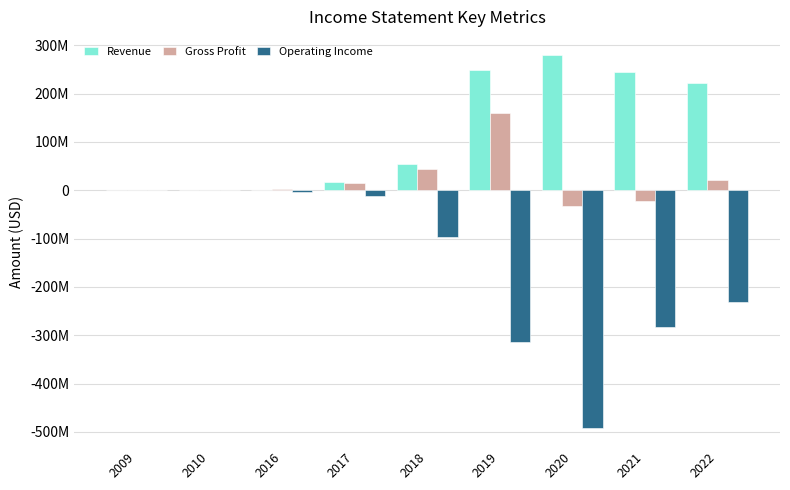

Does the chart contain stacked bars?

No